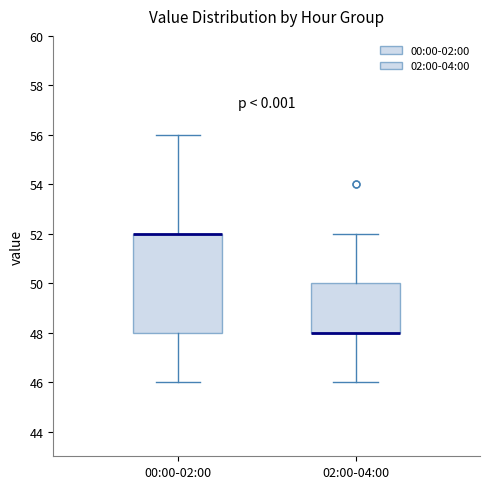

Reading left to right, transcribe this box plot: for each box, give where its median line is, the range the box spans, and where its two whiskers end, as read against the y-axis. The values are not printed on the chart, so give them approximately, as read against the axis.

00:00-02:00: median 52 (drawn on the box's upper edge), box 48 to 52, whiskers 46 to 56
02:00-04:00: median 48 (drawn on the box's lower edge), box 48 to 50, whiskers 46 to 52